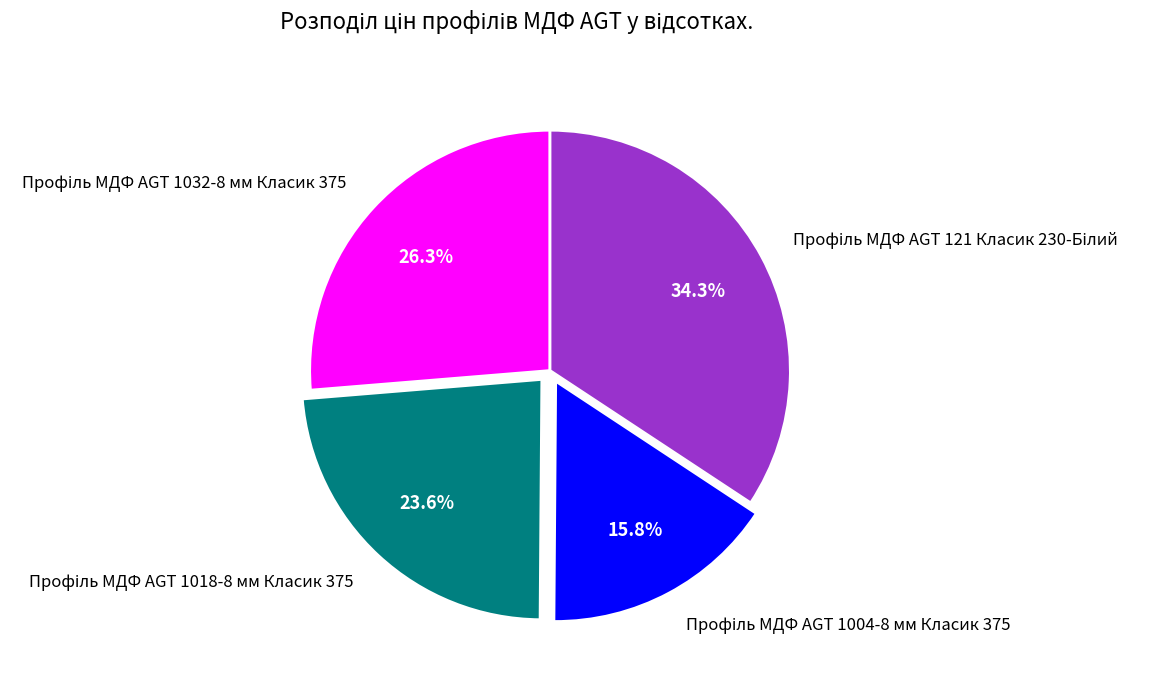

Is there a majority slice in this chart?

No